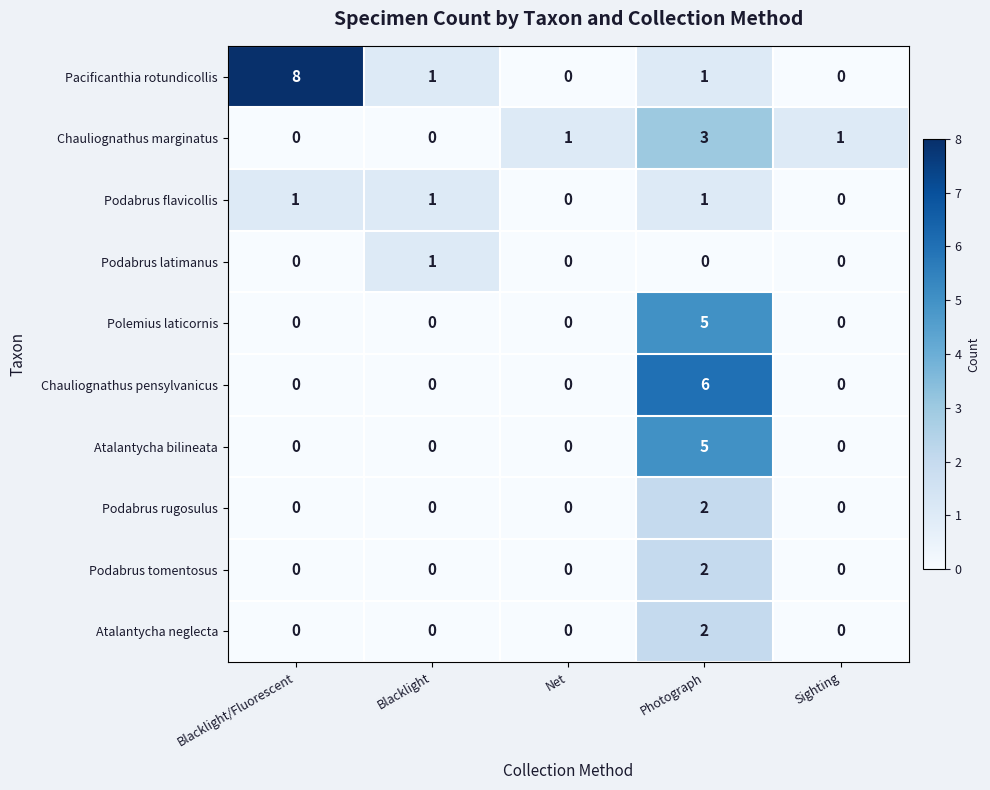

Which series changed the most between Blacklight/Fluorescent and Net?

Pacificanthia rotundicollis